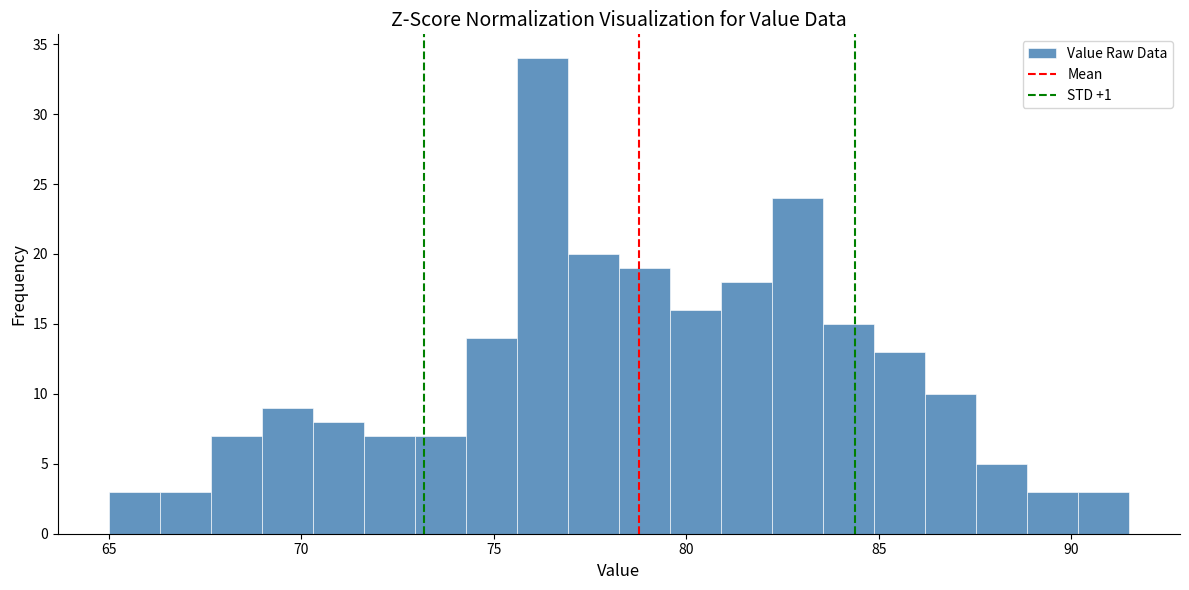

Read against the x-axis, roughly where is the centre of the tallest bar?

76.5